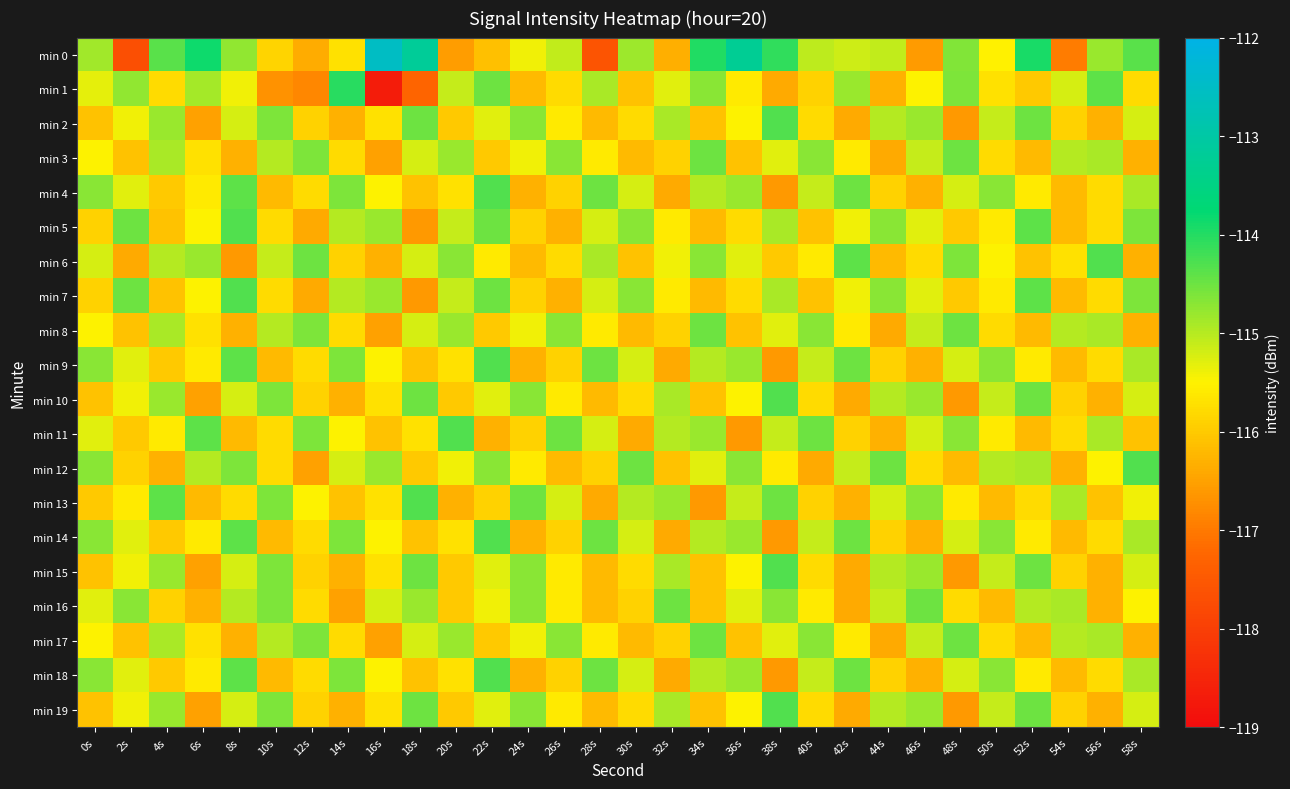

Which category has the highest value across all series?

16s